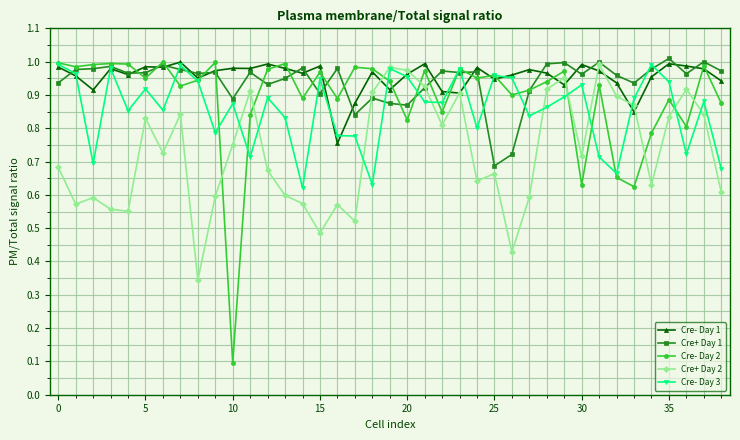

Which series has the largest range (max minus min)?

Cre- Day 2